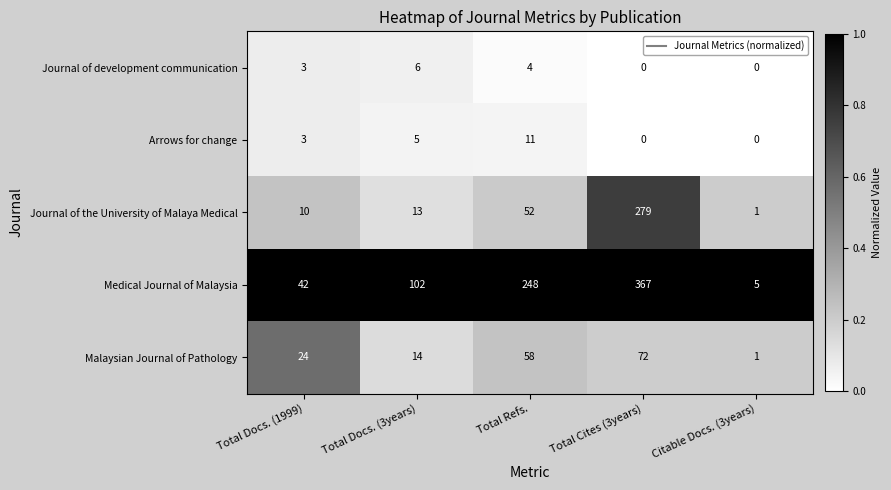

Which label corresponds to the largest value in the chart?

Total Cites (3years)